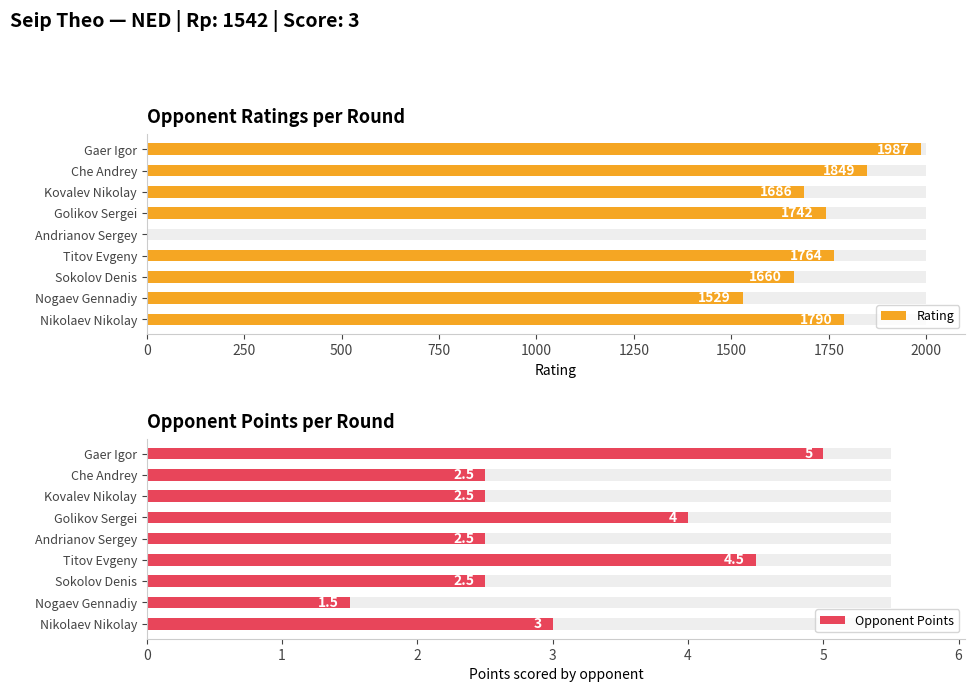

What is the maximum value shown in the chart?

1987.0